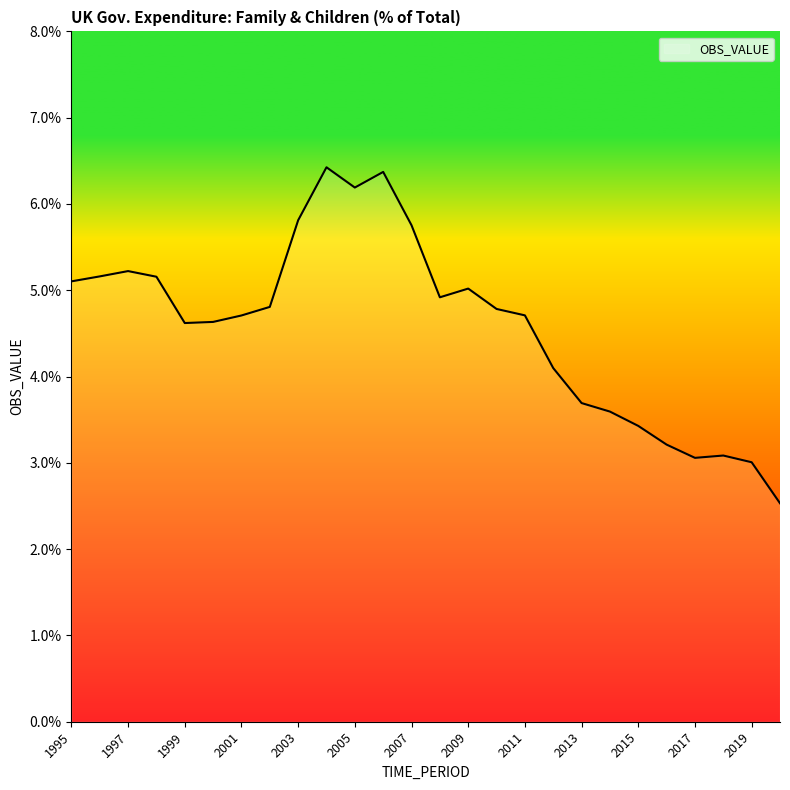

What is the minimum value shown in the chart?

2.5